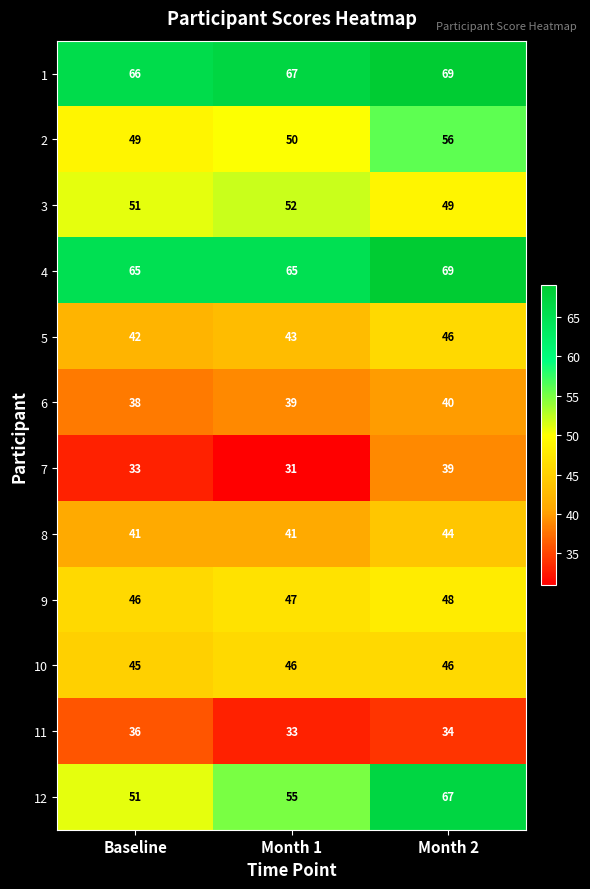

True or false: 9 has a value of 48 at Month 2.

True